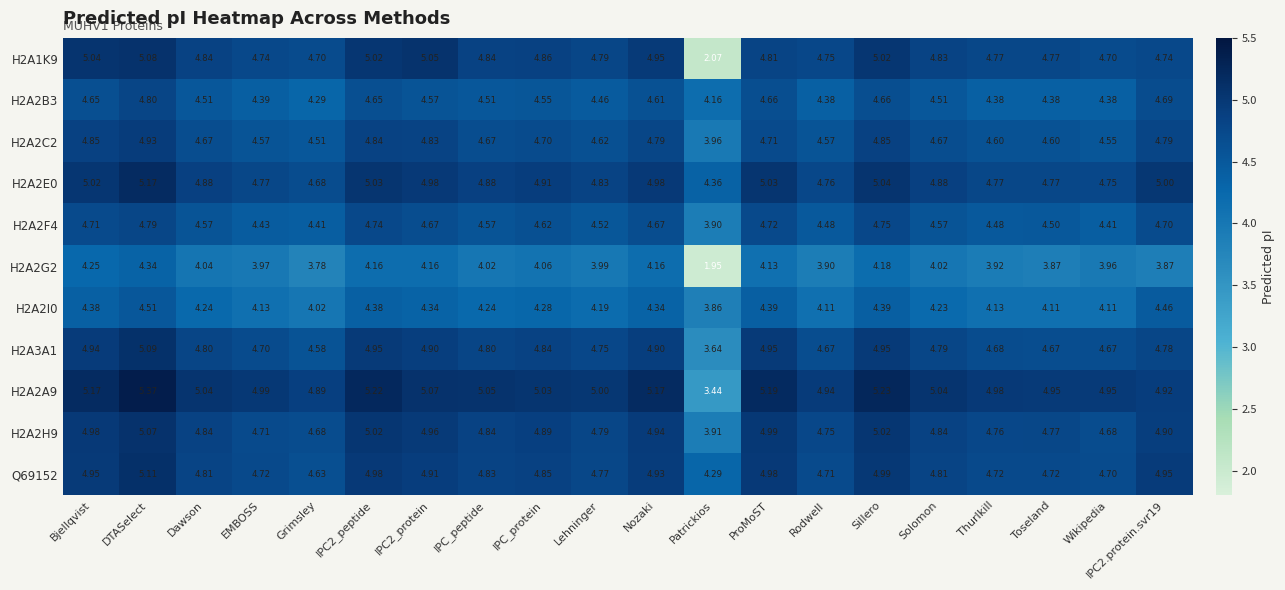

Is the value of H2A2E0 at Rodwell greater than the value of H2A2I0 at Sillero?

Yes